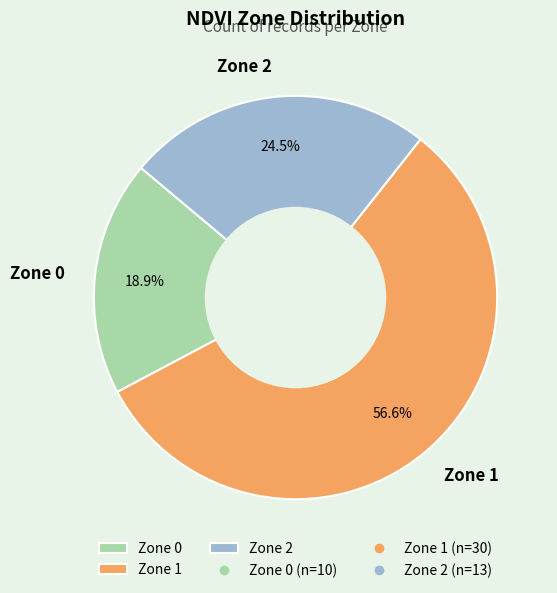

Combined, do Zone 0 and Zone 1 account for over 50%?

Yes